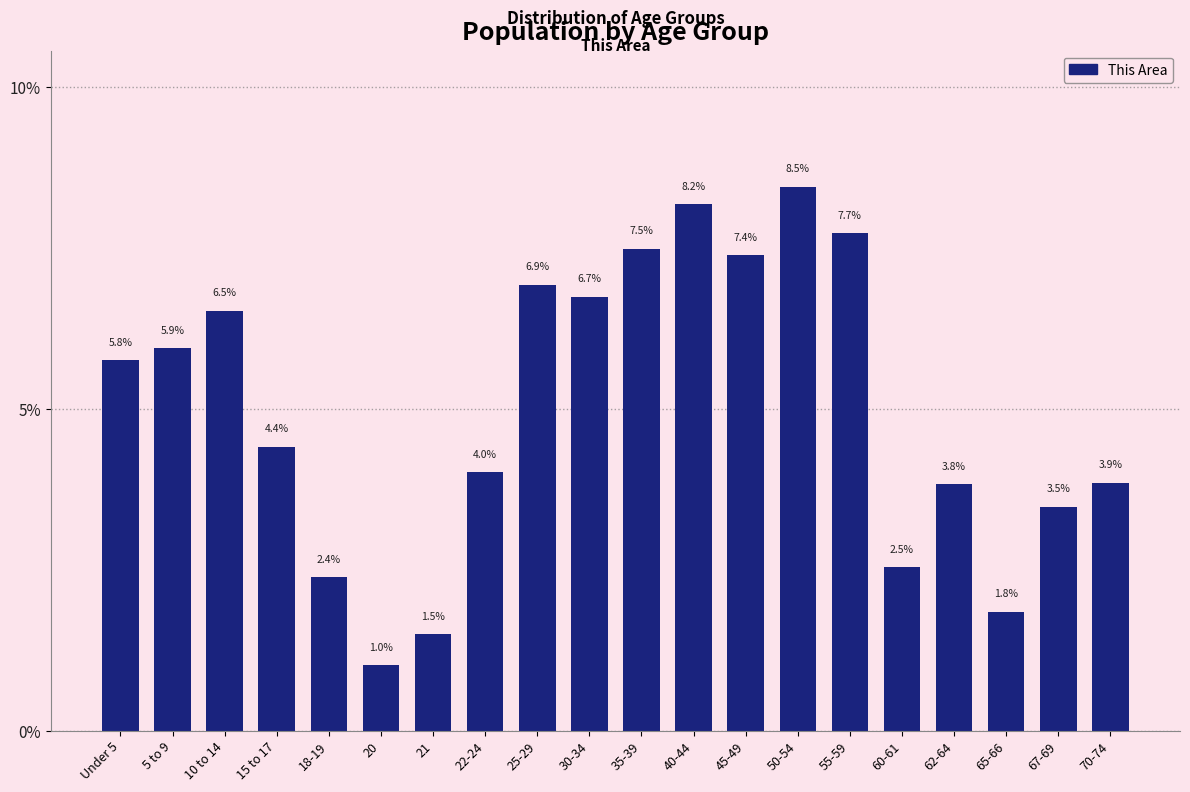

Reading left to right, transcribe all the data shown in this chart.

Under 5=5.8	5 to 9=5.9	10 to 14=6.5	15 to 17=4.4	18-19=2.4	20=1.0	21=1.5	22-24=4.0	25-29=6.9	30-34=6.7	35-39=7.5	40-44=8.2	45-49=7.4	50-54=8.5	55-59=7.7	60-61=2.5	62-64=3.8	65-66=1.8	67-69=3.5	70-74=3.9